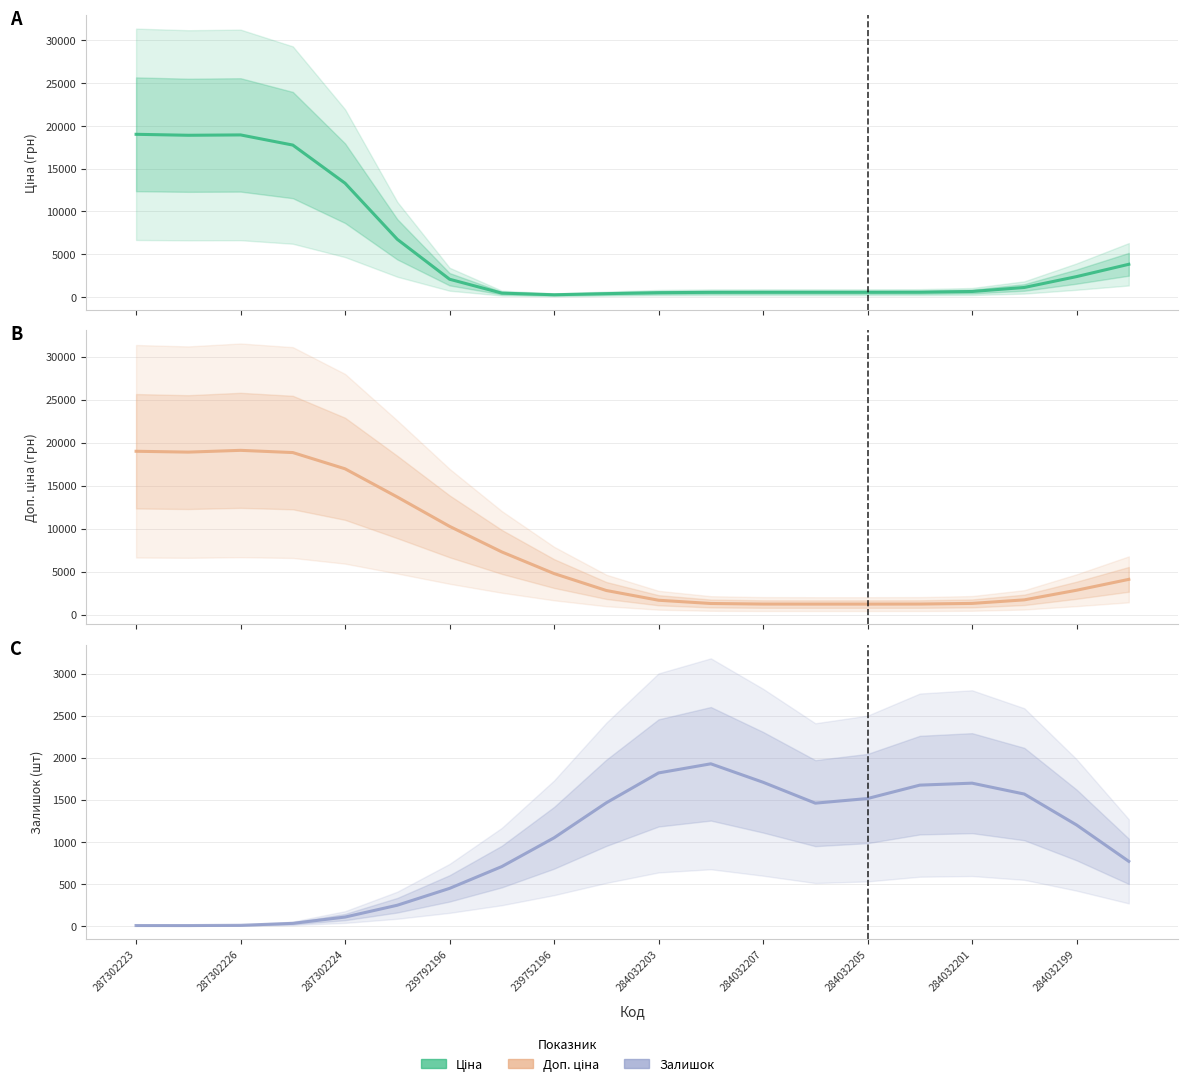

What is the average value of the Доп. ціна series?

7486.3